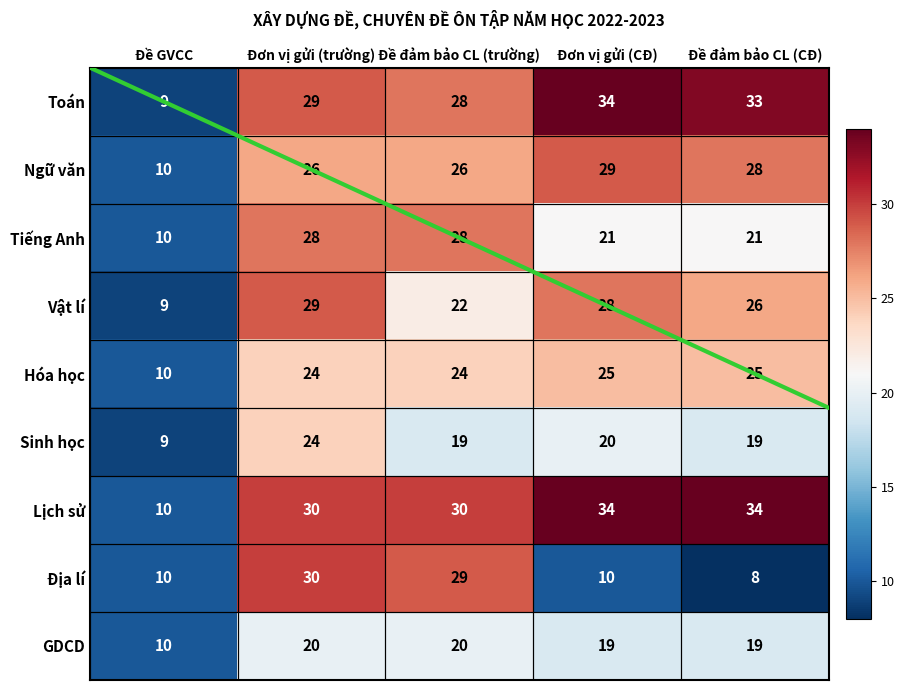

At which category is the sum across all series the highest?

Đơn vị gửi (trường)